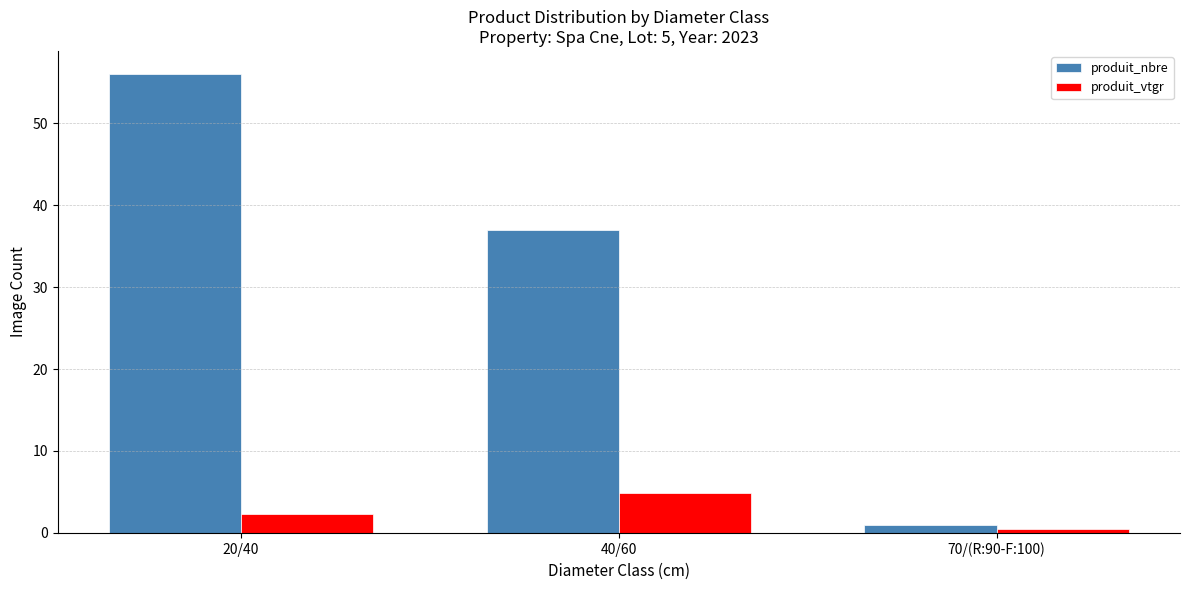

What is the sum of all produit_nbre values?

94.0